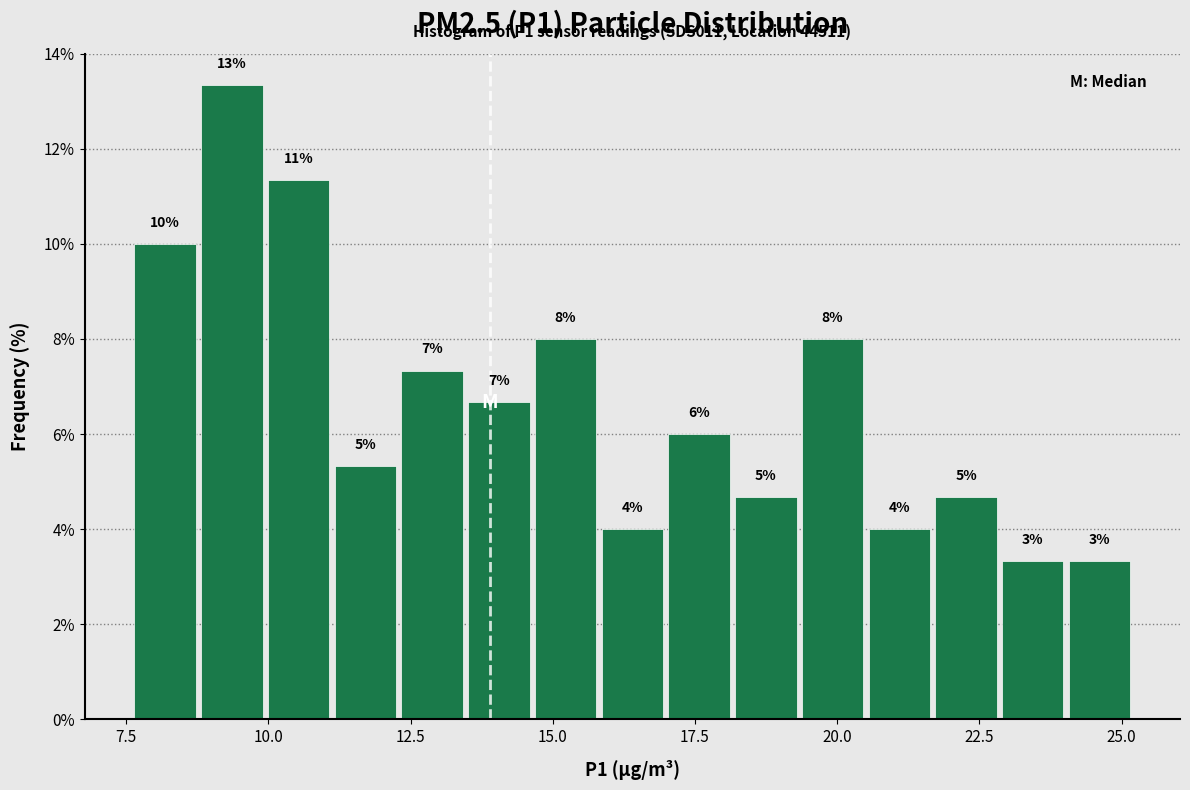

Read against the x-axis, roughly where is the centre of the tallest bar?

9.5